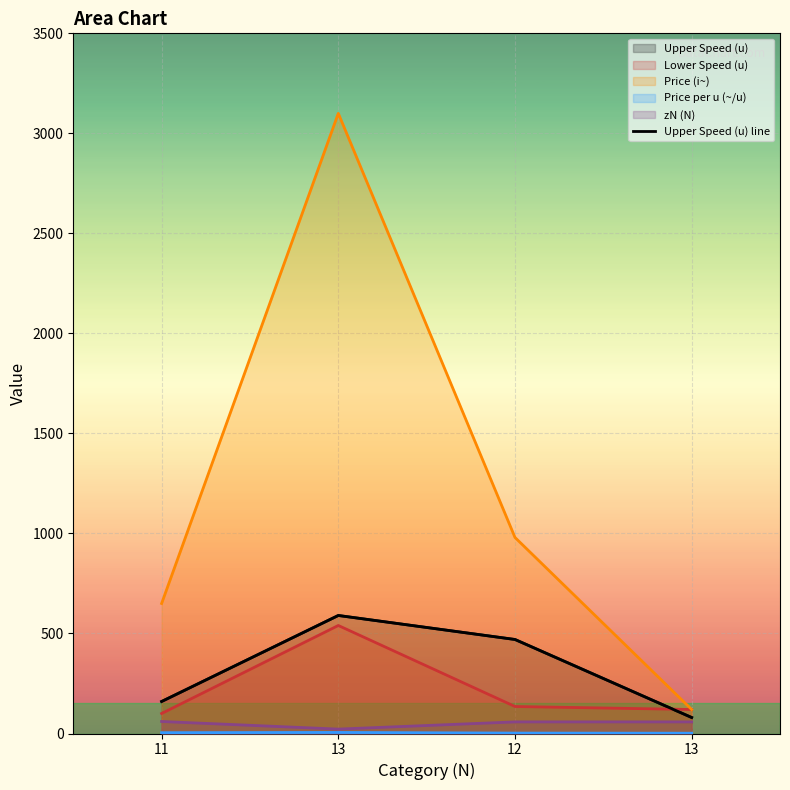

Where is the data nearest to the value 335?

12